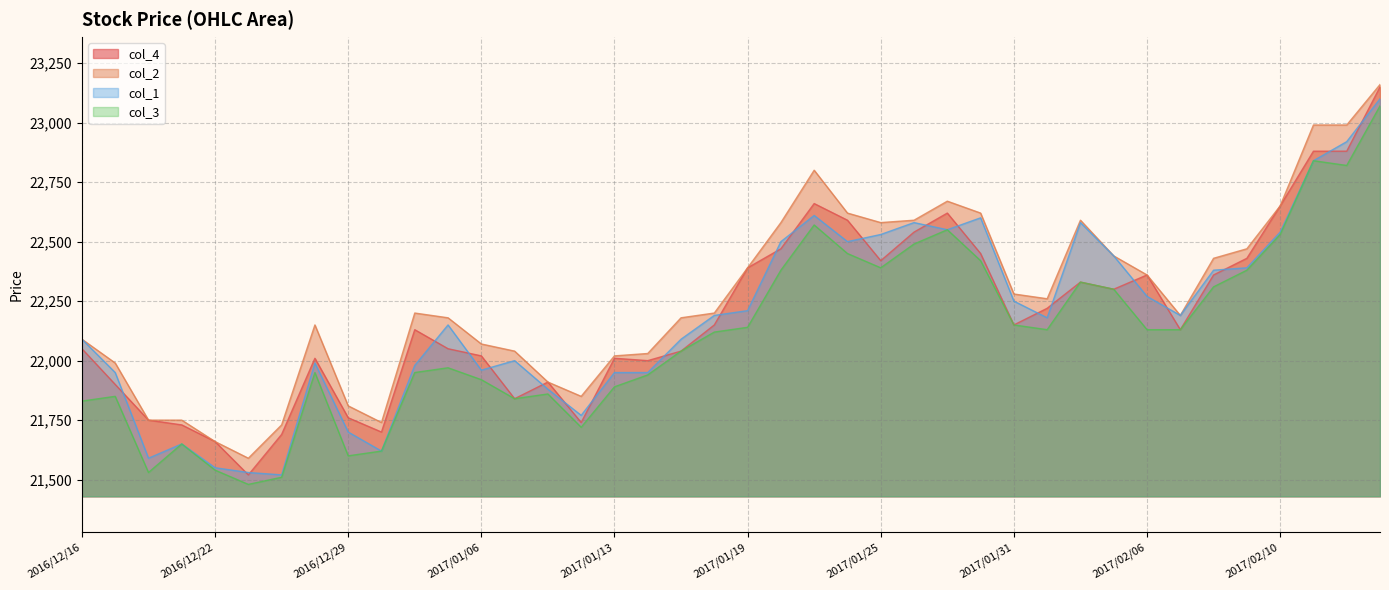

Rank the series by their maximum value, from highest to lowest.

col_2, col_4, col_1, col_3